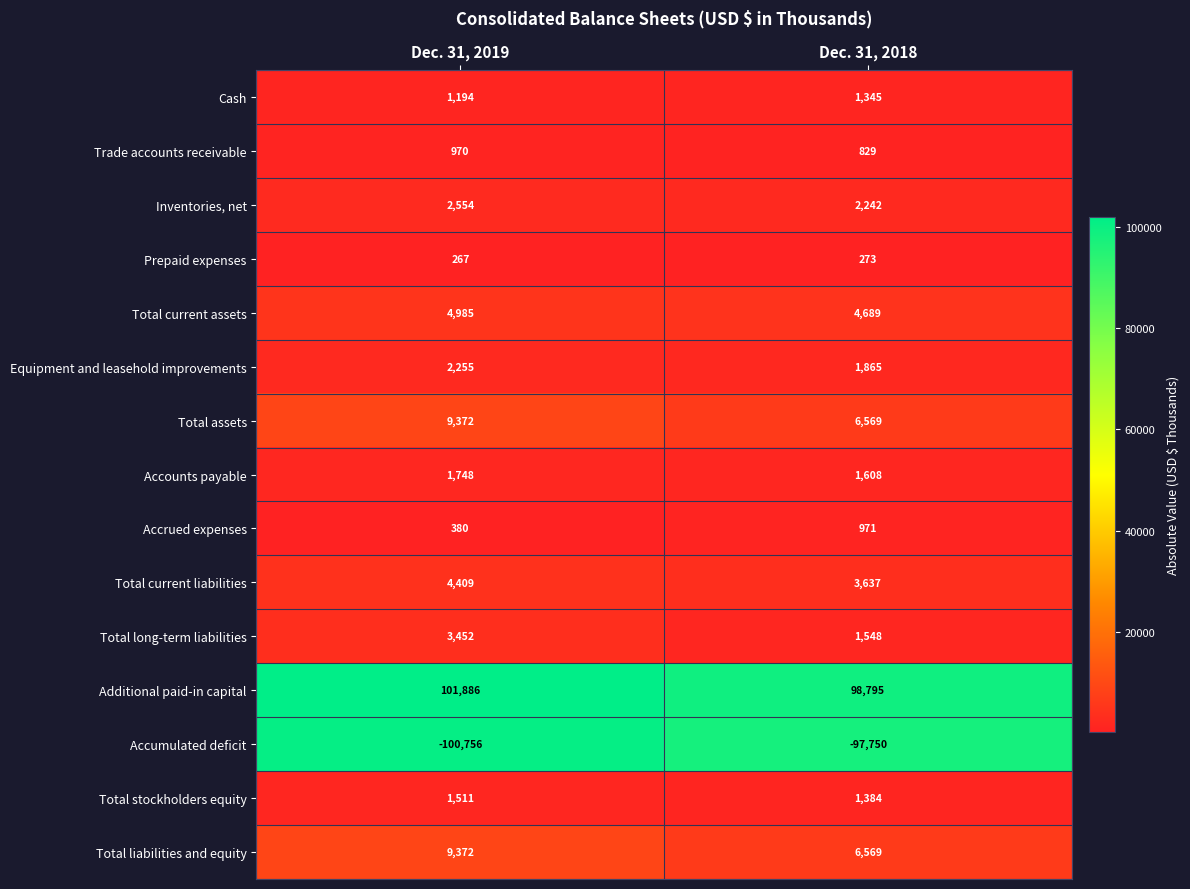

Reading left to right, list all the values displayed in this chart.

Cash: 1194	1345
Trade accounts receivable: 970	829
Inventories, net: 2554	2242
Prepaid expenses: 267	273
Total current assets: 4985	4689
Equipment and leasehold improvements: 2255	1865
Total assets: 9372	6569
Accounts payable: 1748	1608
Accrued expenses: 380	971
Total current liabilities: 4409	3637
Total long-term liabilities: 3452	1548
Additional paid-in capital: 101886	98795
Accumulated deficit: -100756	-97750
Total stockholders equity: 1511	1384
Total liabilities and equity: 9372	6569